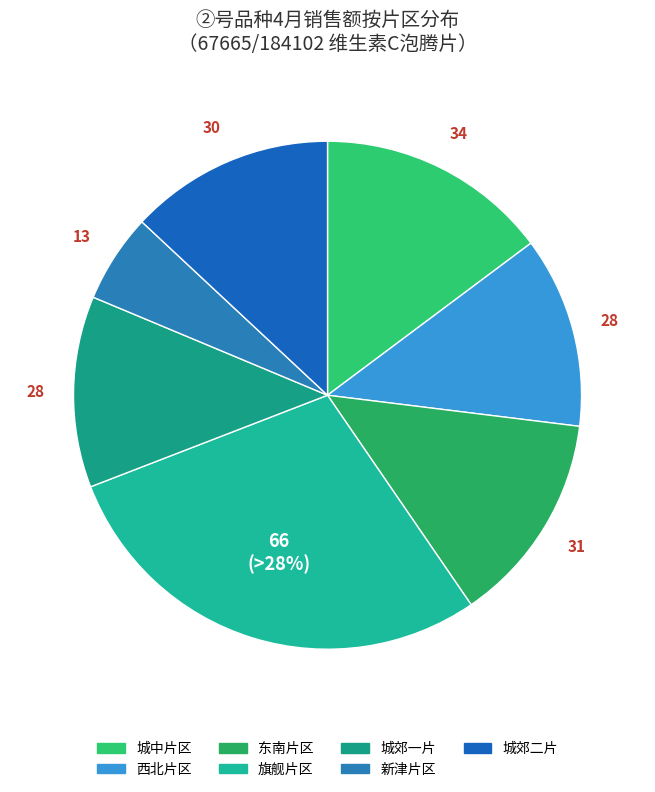

What is the ratio of the value at 城郊二片 to the value at 城中片区?

0.9